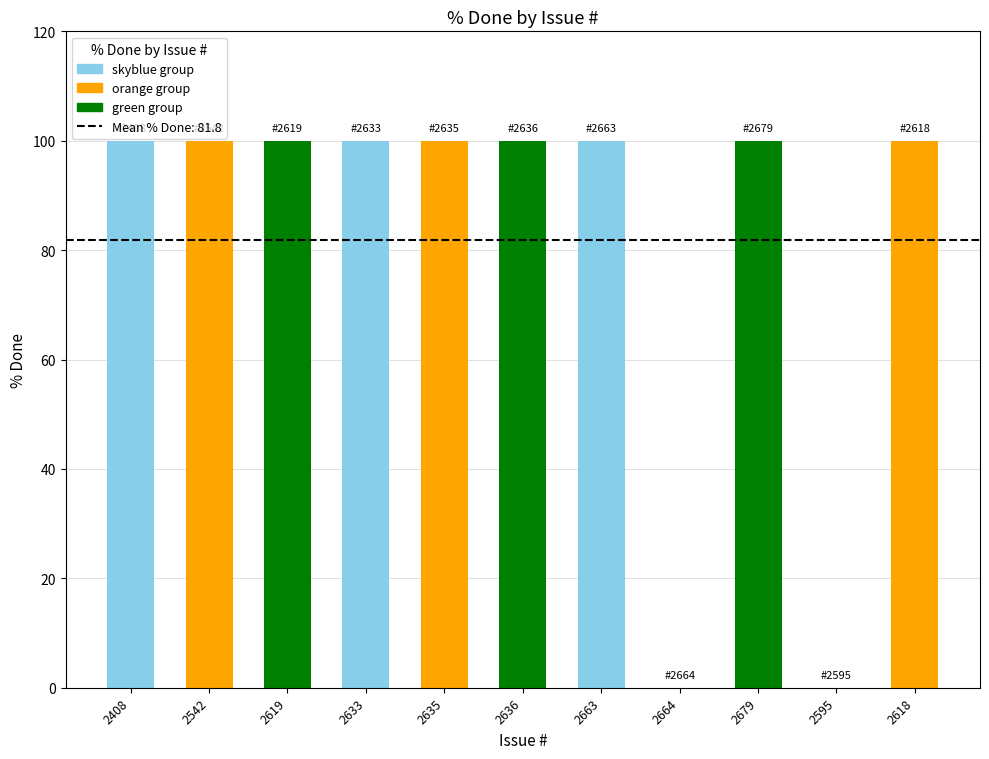

What is the sum of the values at 2633 and 2663?

200